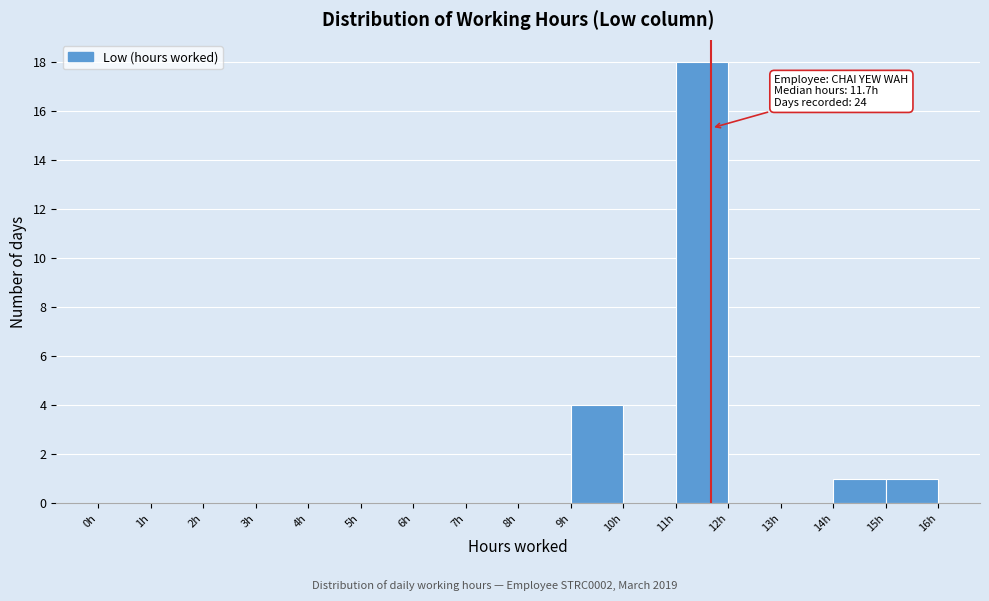

Over which range of the x-axis is the bar tallest?

11 to 12